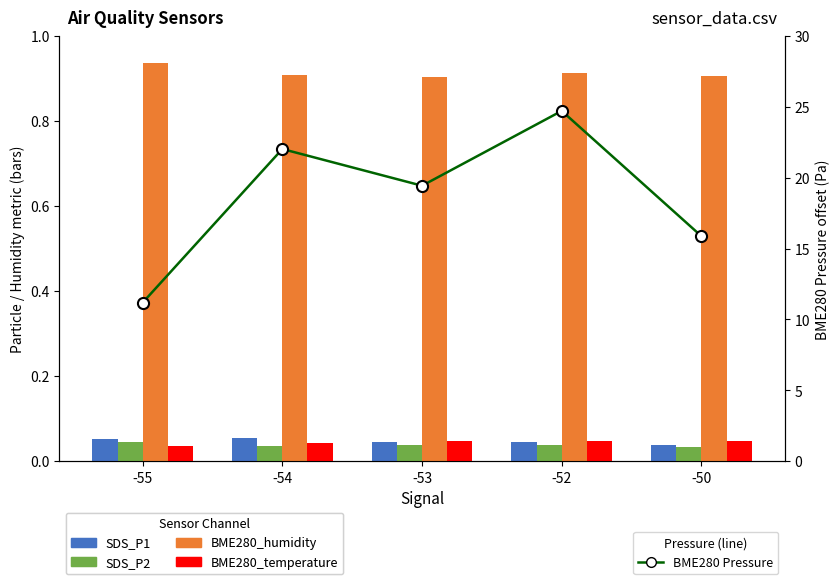

At which label does BME280_humidity reach its peak?

-55